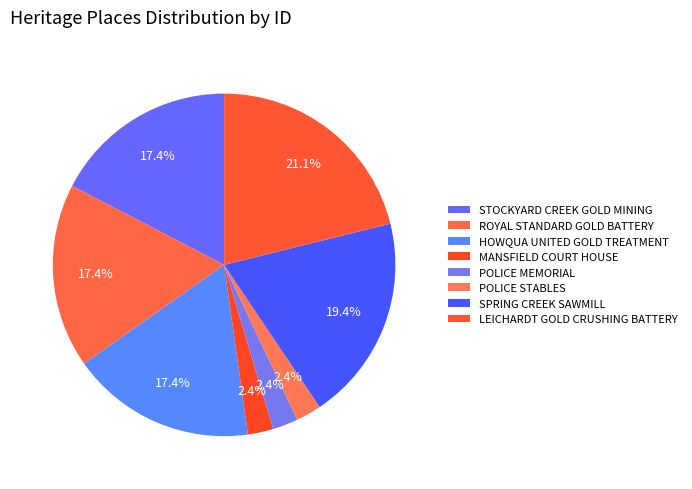

What is the largest slice in the pie chart?

LEICHARDT GOLD CRUSHING BATTERY